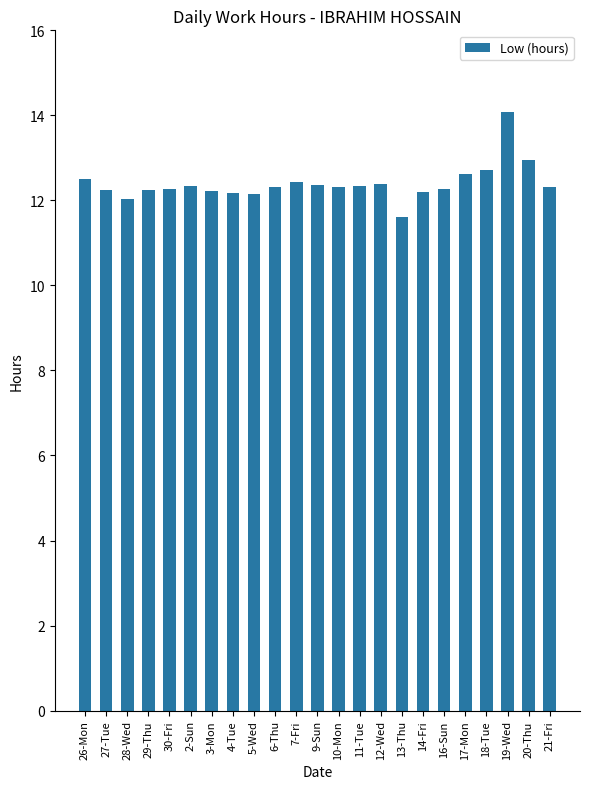

What value does the data have at 20-Thu?

13.0